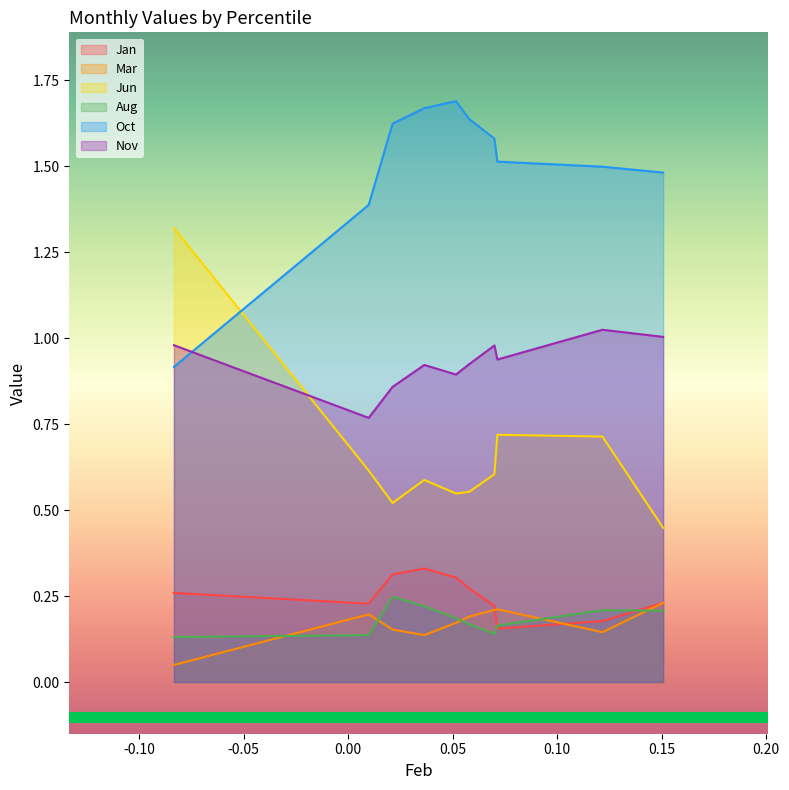

How many lines are shown in the chart?

6